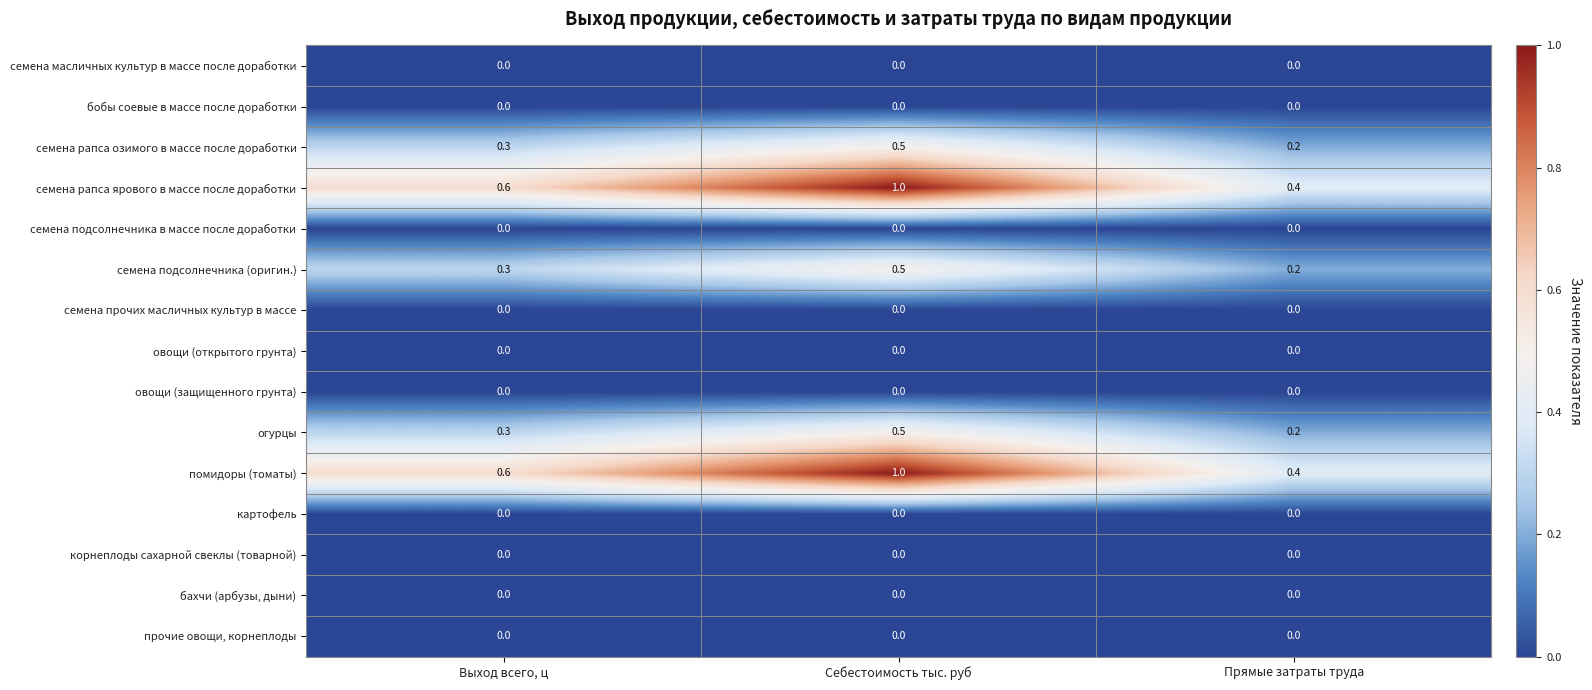

Rank the categories by семена рапса озимого в массе после доработки value from highest to lowest.

Себестоимость тыс. руб, Выход всего, ц, Прямые затраты труда